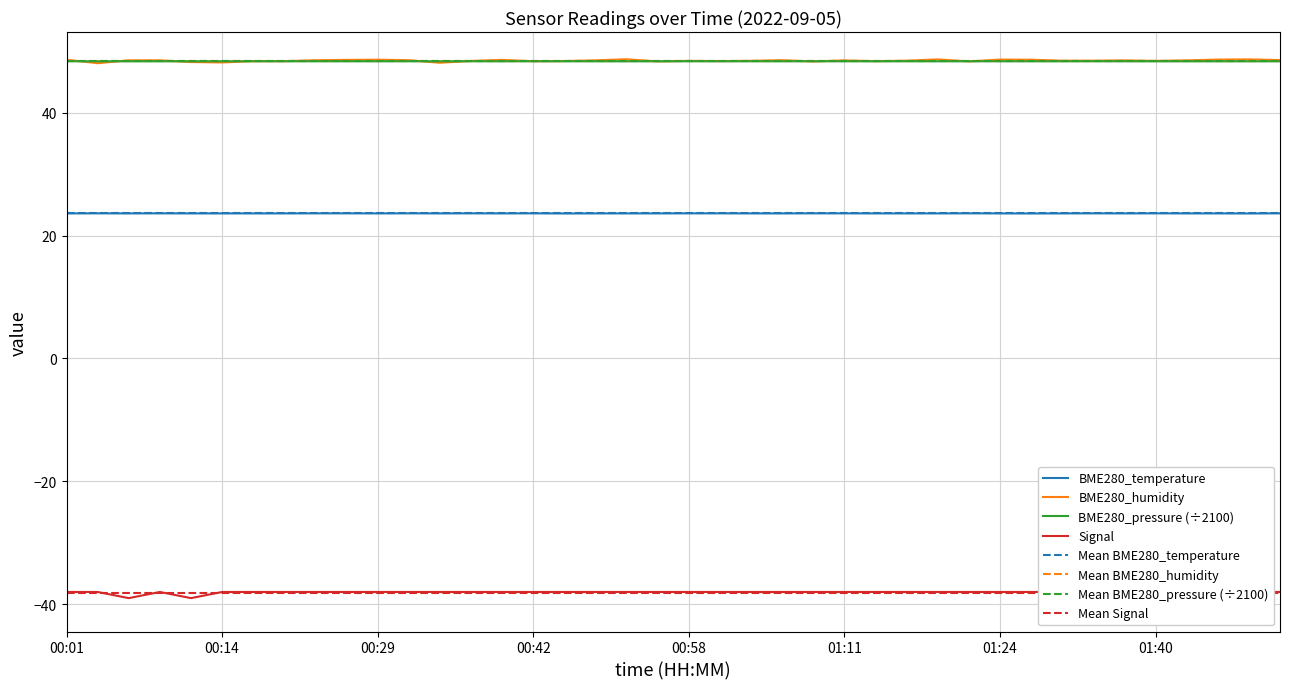

How many series are shown in this chart?

4